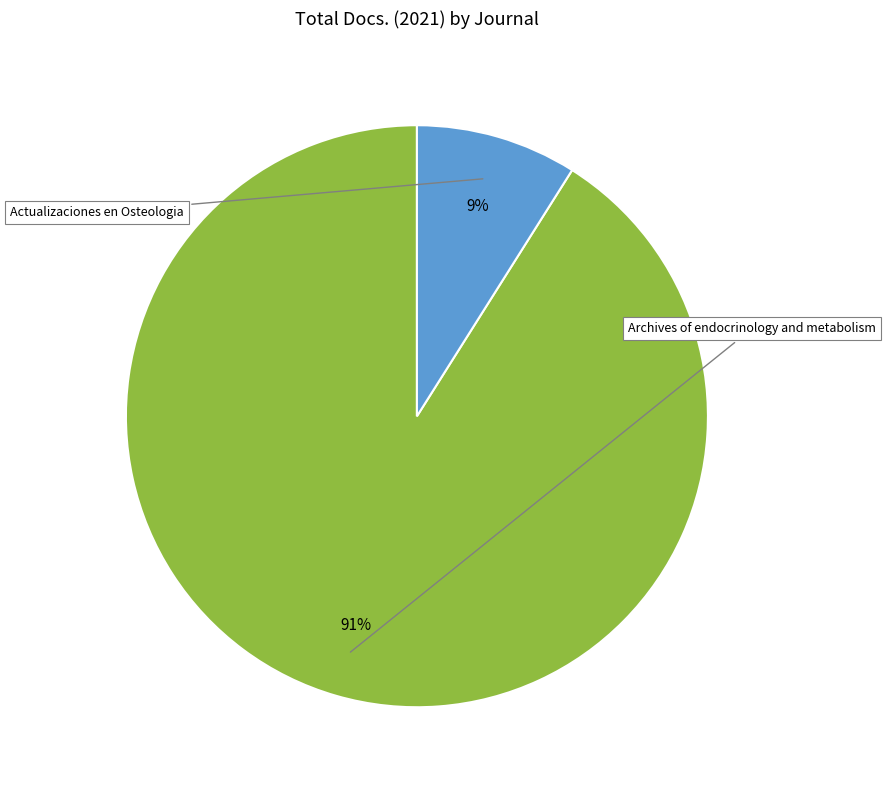

To the nearest percent, what is the average slice percentage?

50%